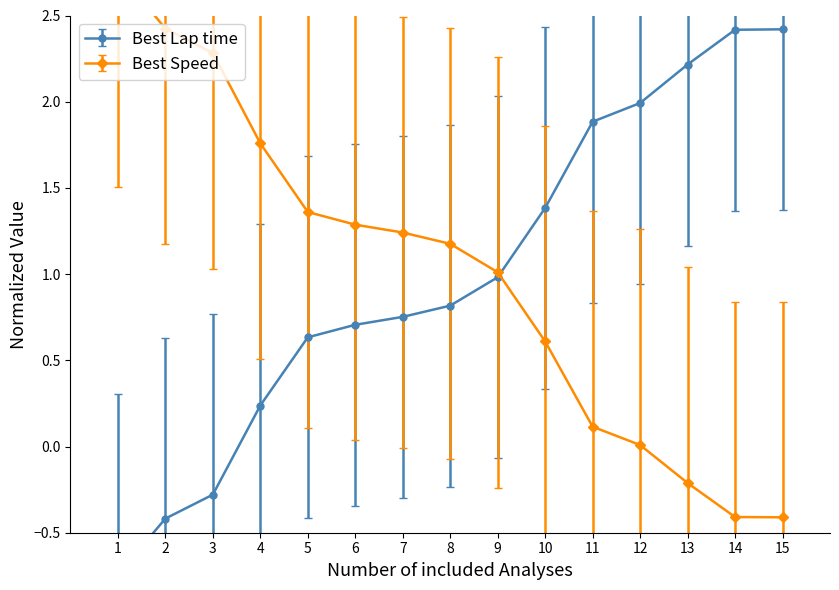

Rank the categories by Best Speed value from lowest to highest.

15, 14, 13, 12, 11, 10, 9, 8, 7, 6, 5, 4, 3, 2, 1